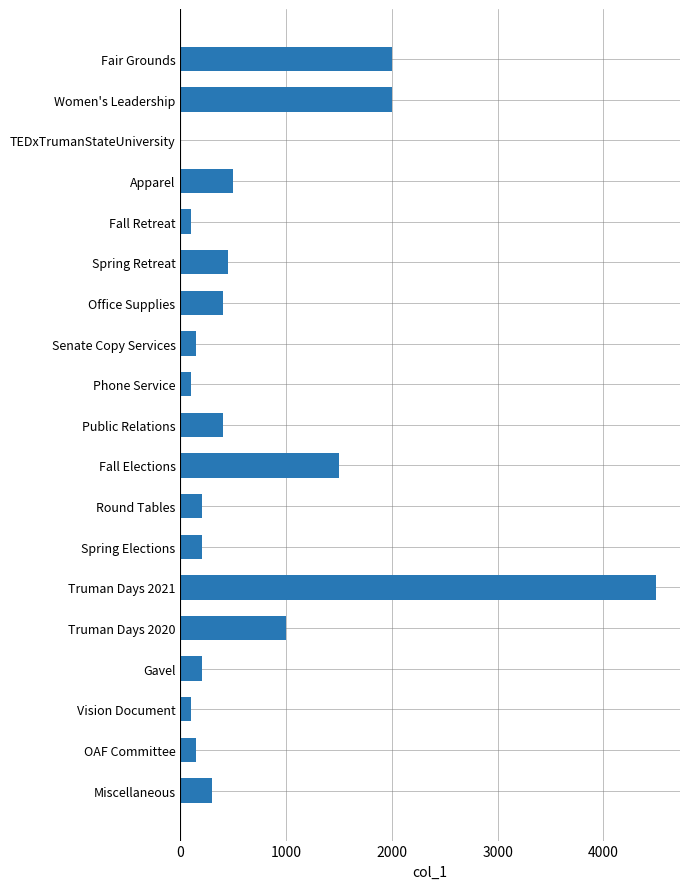

Which label corresponds to the largest value in the chart?

Truman Days 2021